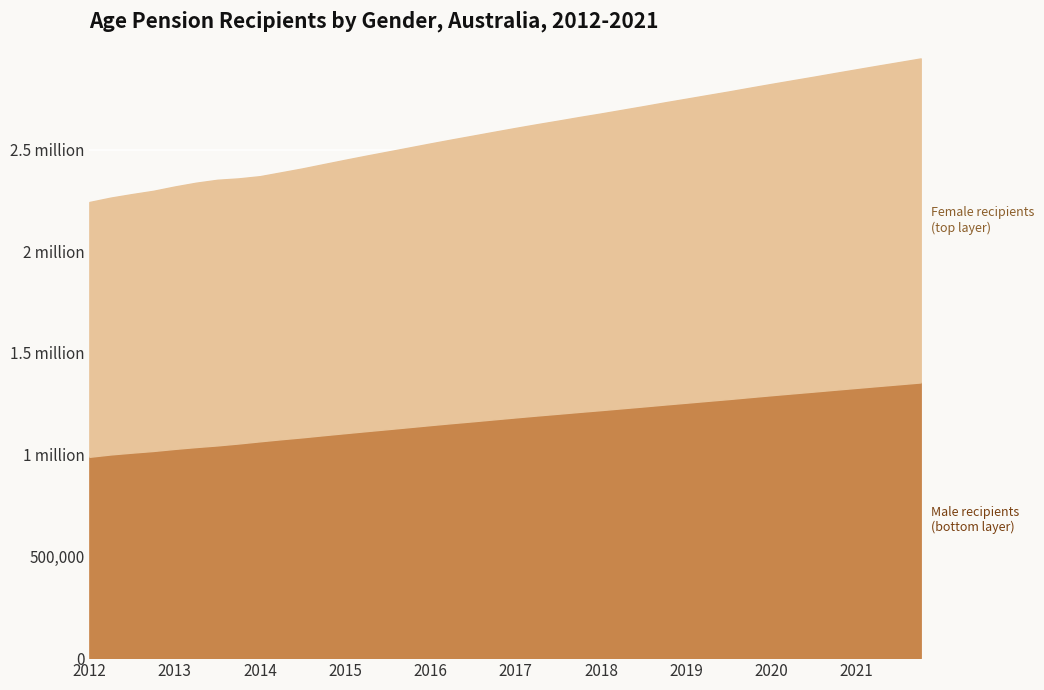

How many values in the Male recipients series are below 1183450?

20